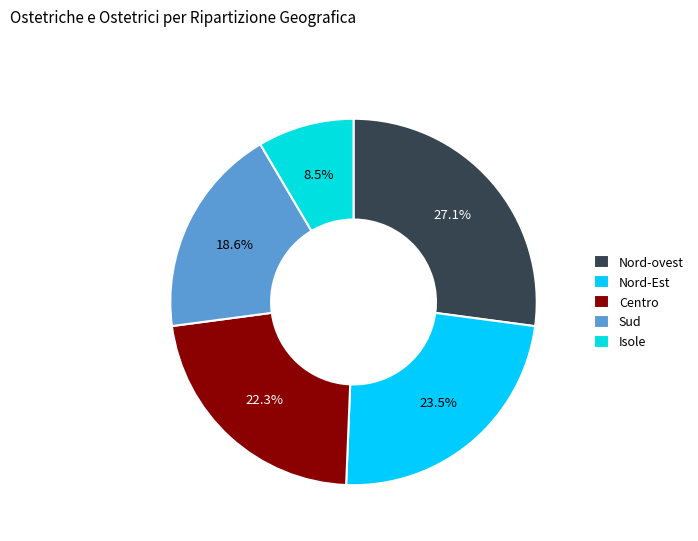

To the nearest percent, what percentage of the pie is Sud?

19%